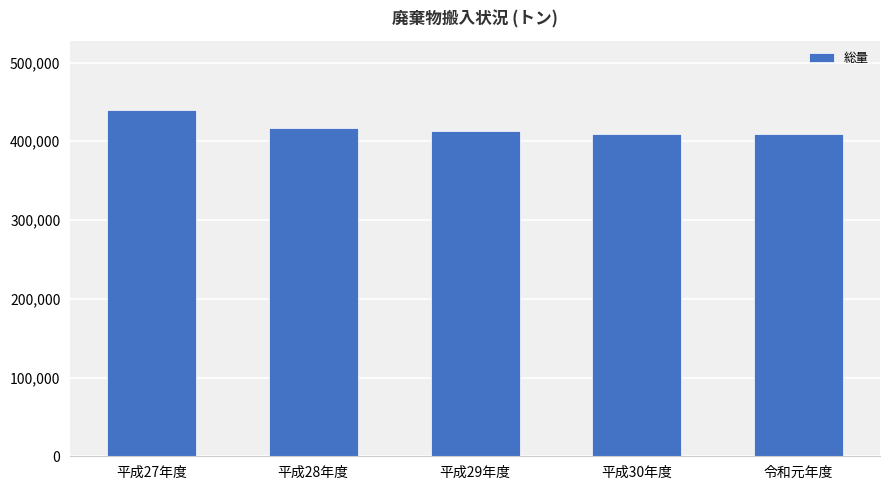

What is the sum of all values?

2088854